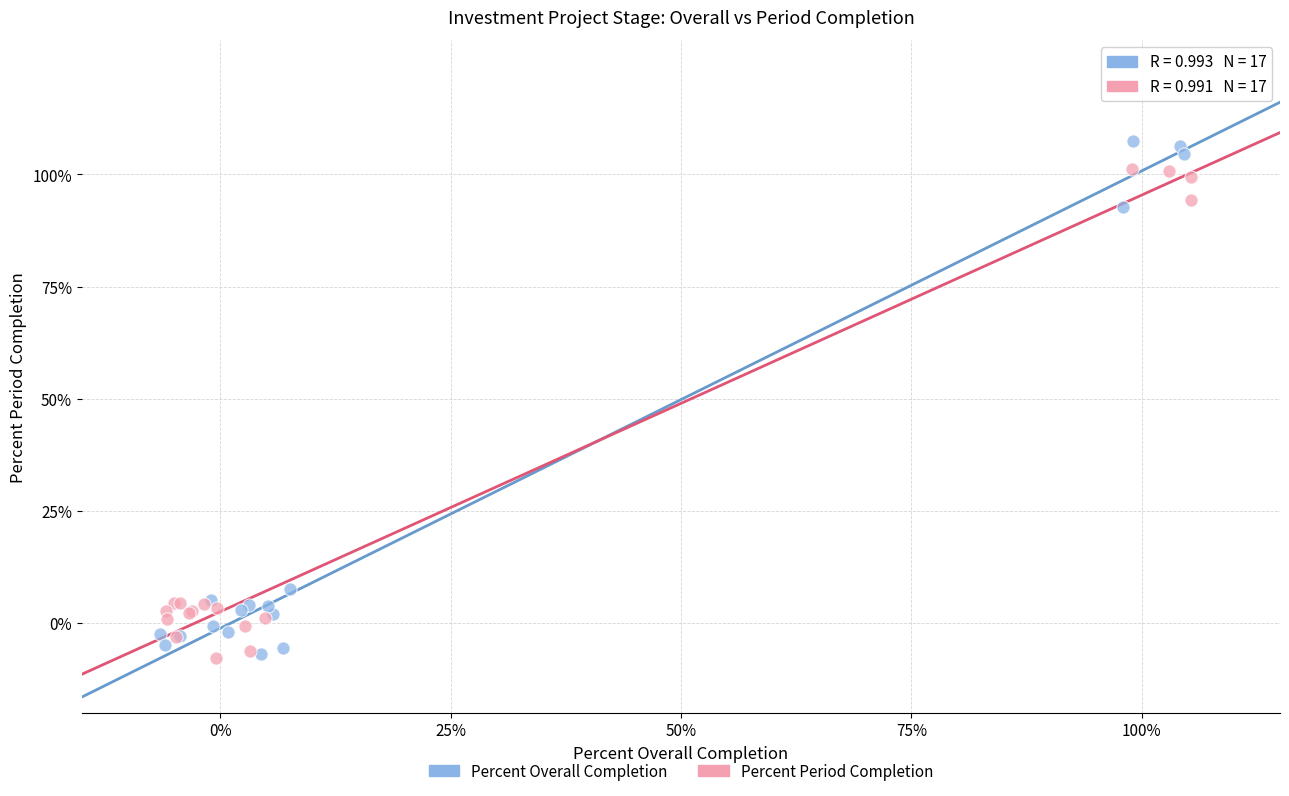

What are all the series names shown in the legend?

Percent Overall Completion, Percent Period Completion